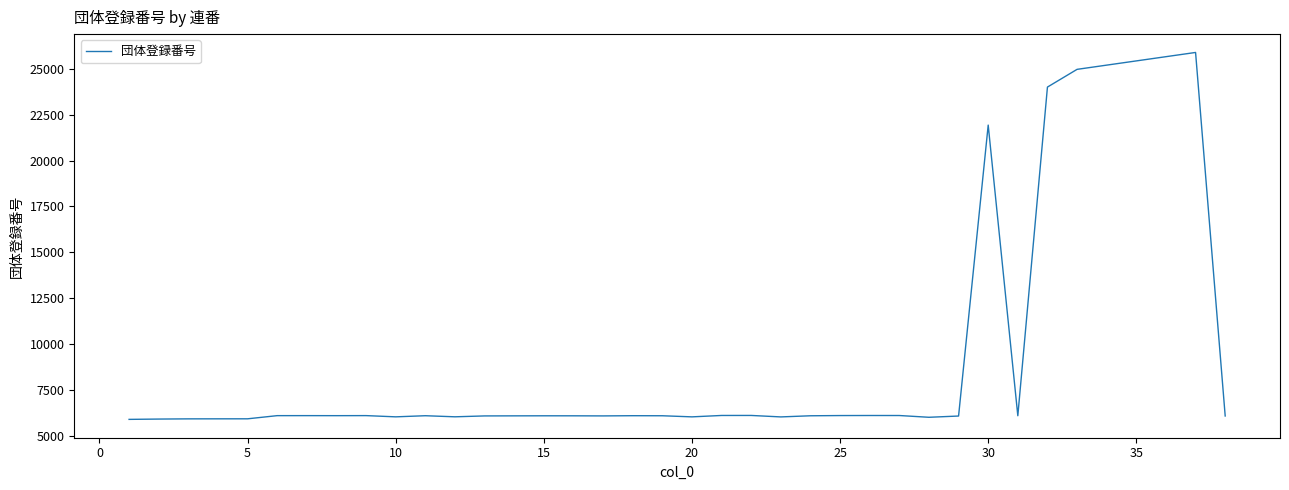

What is the smallest value displayed?

5905